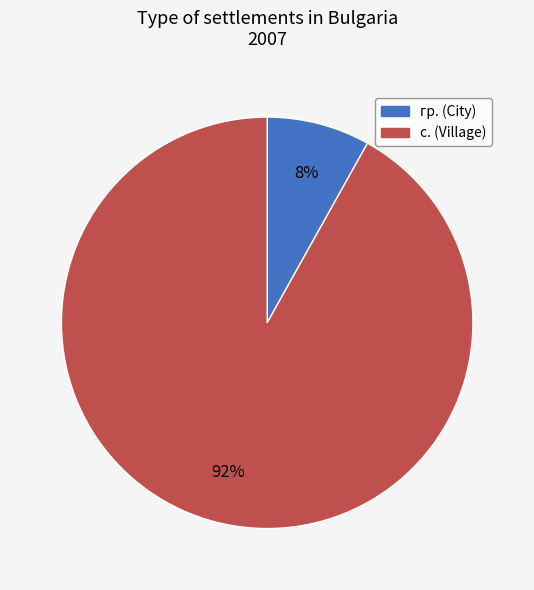

Does с. represent more than half of the total?

Yes